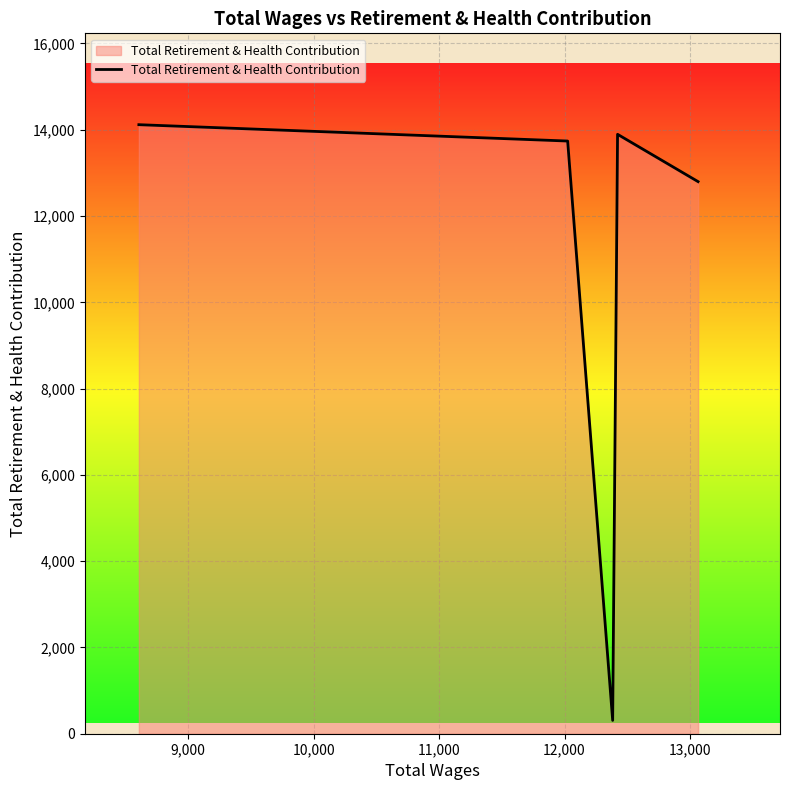

What is the difference between the second highest and second lowest values?

1097